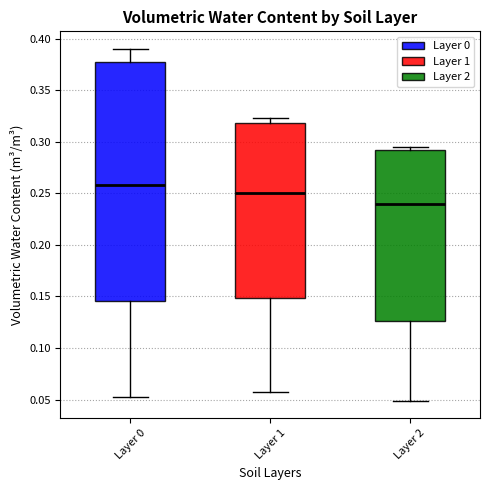

Which box's median line is the lowest?

Layer 2